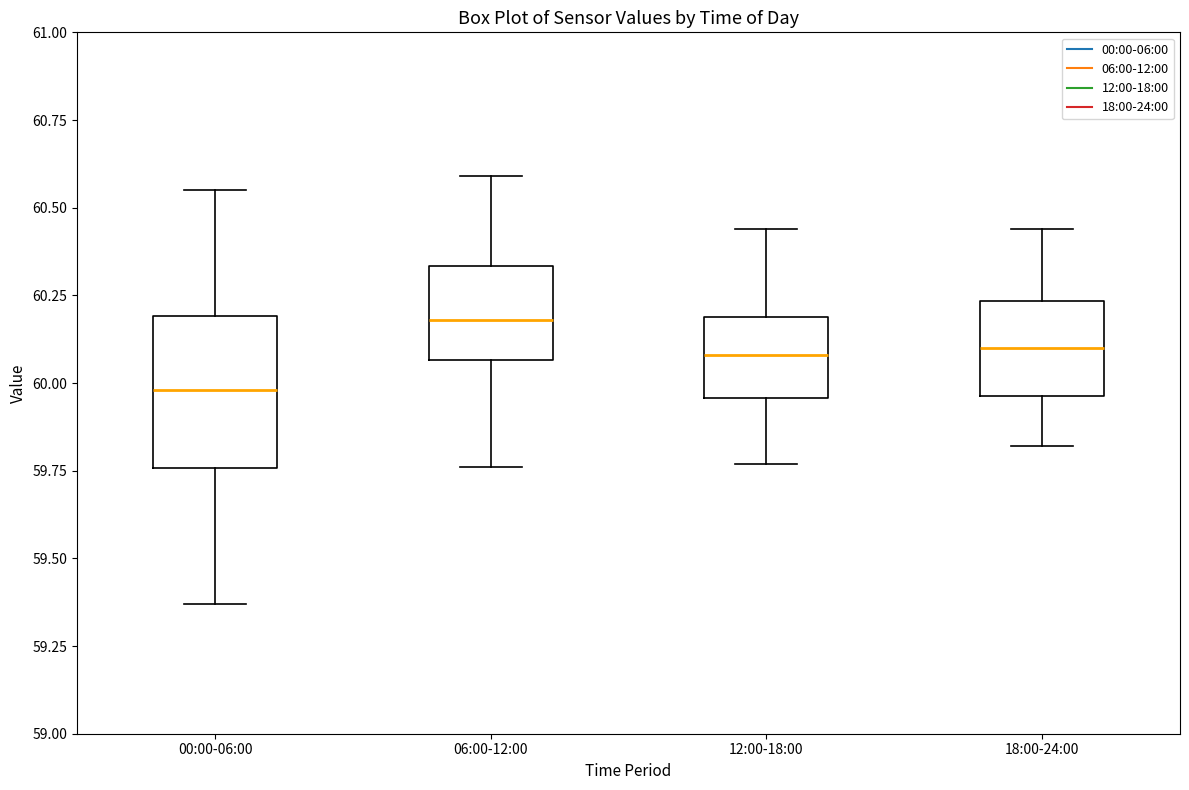

Reading left to right, transcribe this box plot: for each box, give where its median line is, the range the box spans, and where its two whiskers end, as read against the y-axis. The values are not printed on the chart, so give them approximately, as read against the axis.

00:00-06:00: median 60.00, box 59.75 to 60.20, whiskers 59.35 to 60.55
06:00-12:00: median 60.20, box 60.05 to 60.35, whiskers 59.75 to 60.60
12:00-18:00: median 60.10, box 59.95 to 60.20, whiskers 59.75 to 60.45
18:00-24:00: median 60.10, box 59.95 to 60.25, whiskers 59.80 to 60.45